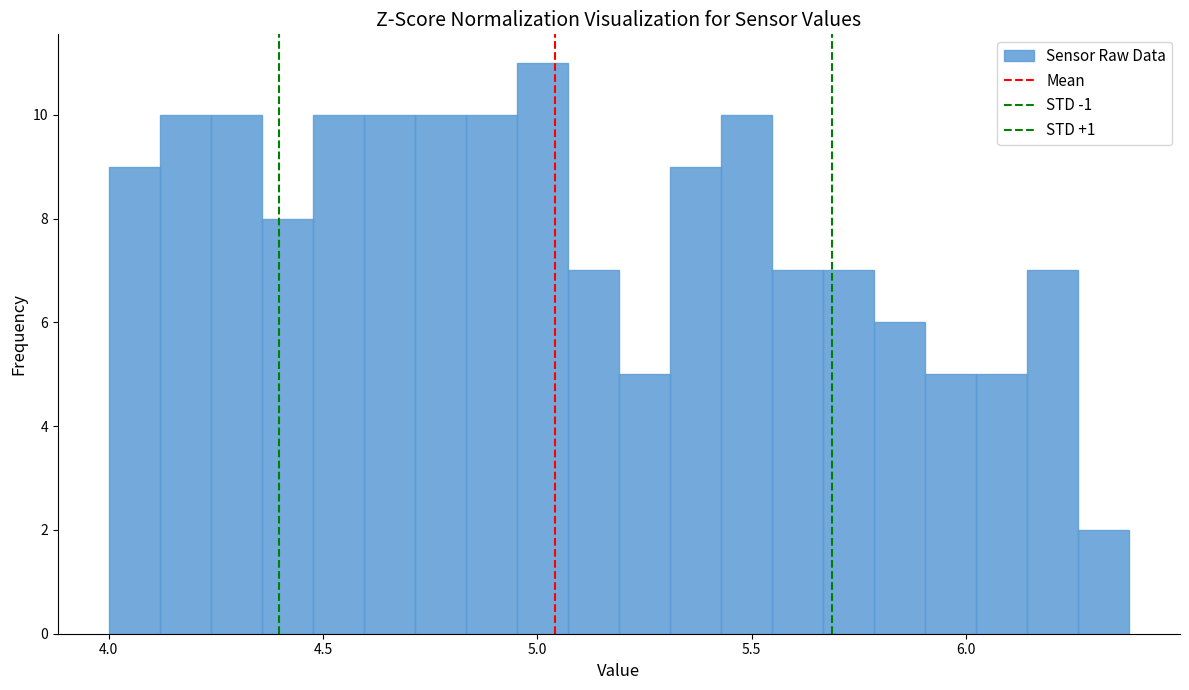

Around what value on the x-axis is the tallest bar? Give the approximate position of its centre, as read against the axis.

5.00